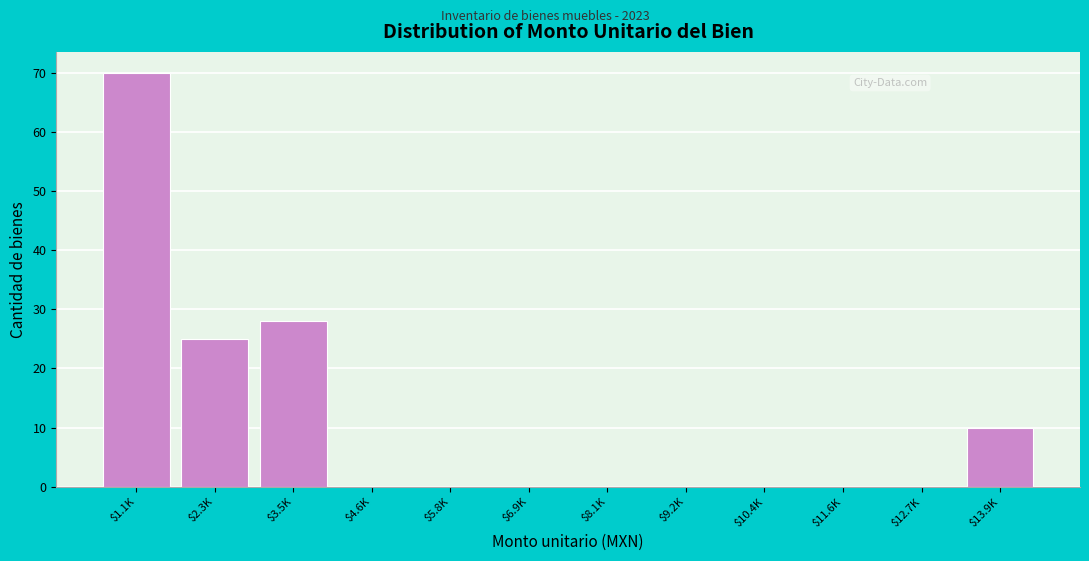

At which category does the chart reach its peak across all series?

$1.1K